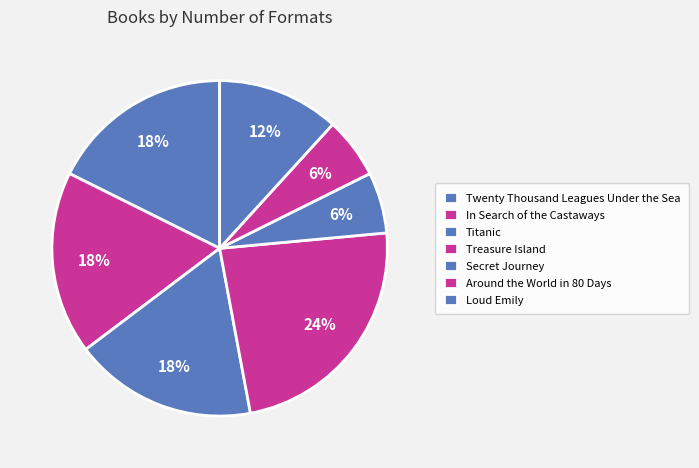

How many slices are in this pie chart?

7